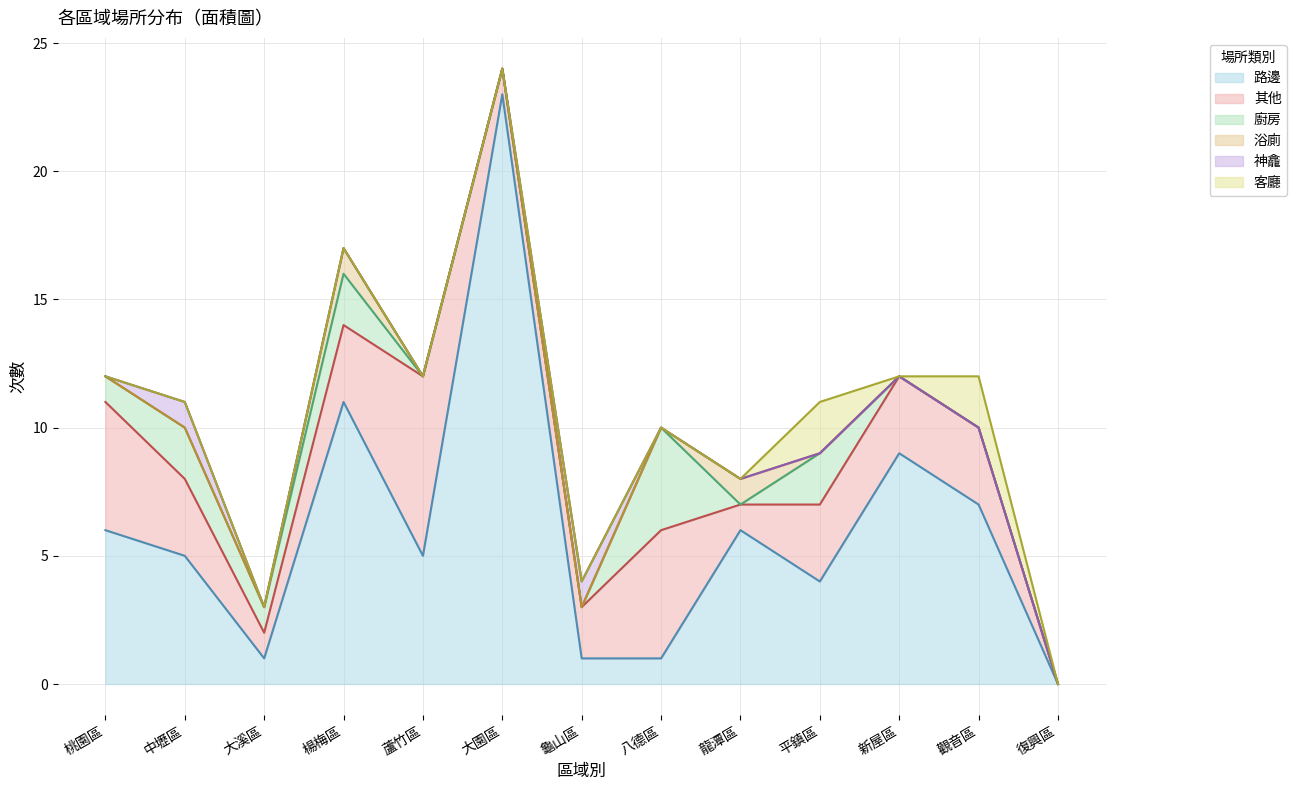

How many lines are shown in the chart?

6